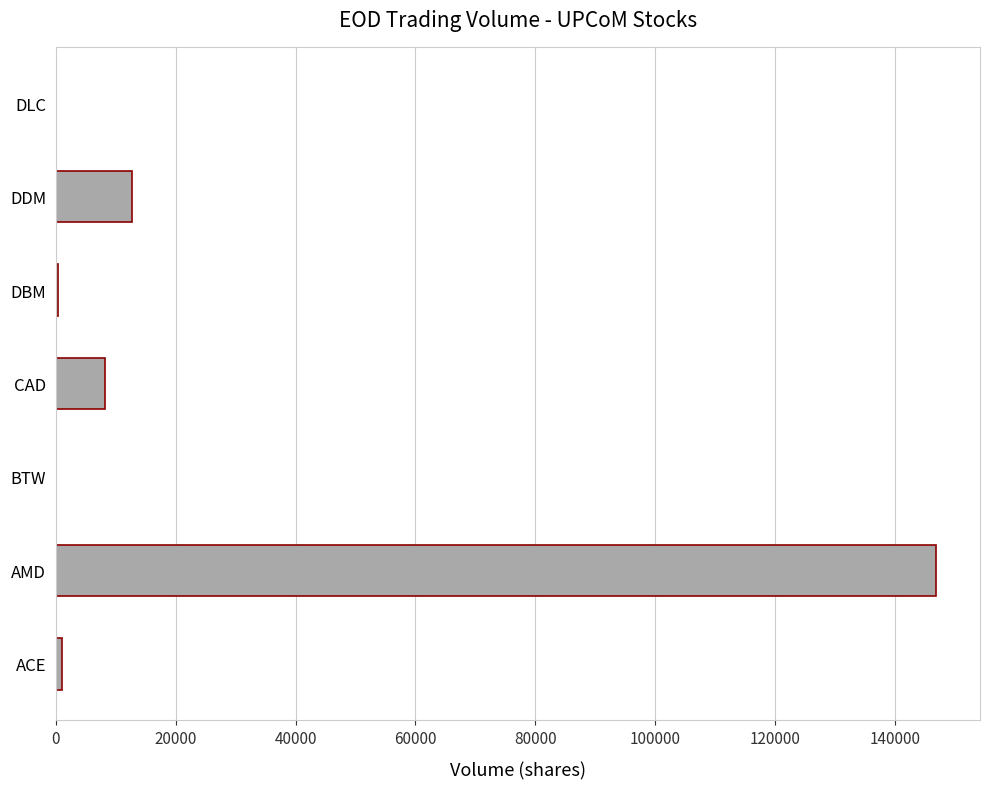

At which label is the value closest to 73500?

DDM